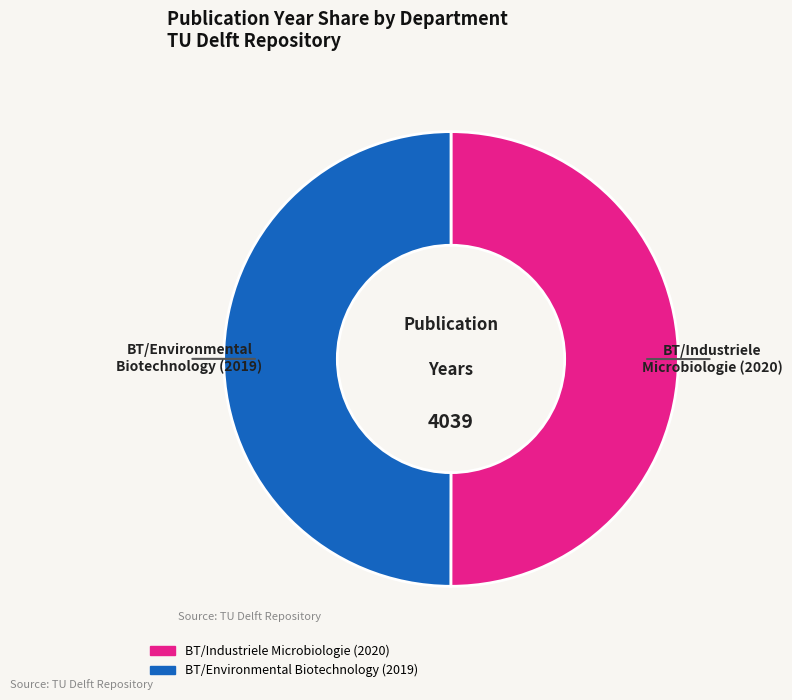

Approximately how many times larger is the value at BT/Industriele Microbiologie compared to BT/Environmental Biotechnology?

1.0